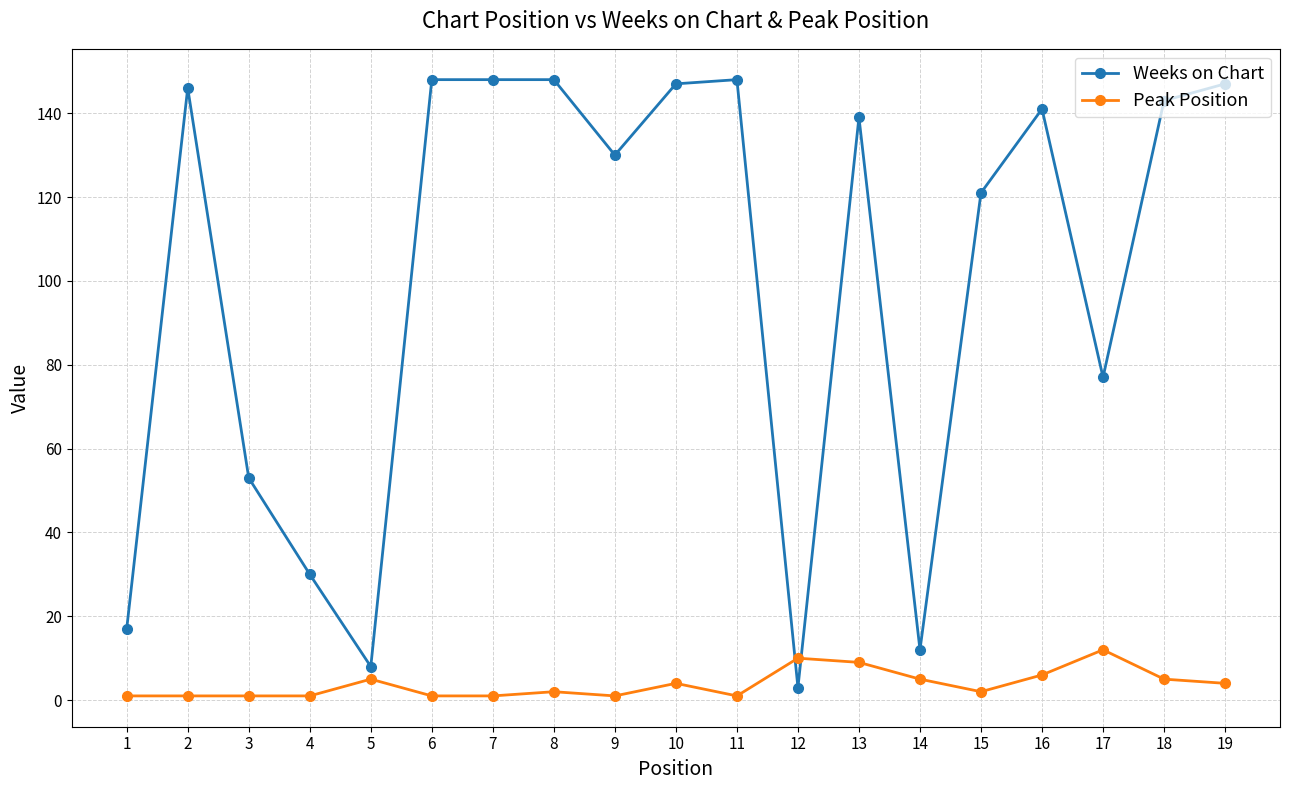

Reading left to right, what are all the values shown in this chart?

Weeks on Chart: 1=17	2=146	3=53	4=30	5=8	6=148	7=148	8=148	9=130	10=147	11=148	12=3	13=139	14=12	15=121	16=141	17=77	18=143	19=147
Peak Position: 1=1	2=1	3=1	4=1	5=5	6=1	7=1	8=2	9=1	10=4	11=1	12=10	13=9	14=5	15=2	16=6	17=12	18=5	19=4